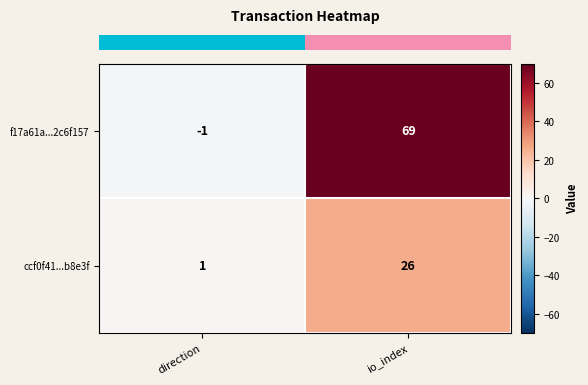

Reading left to right, list all the values displayed in this chart.

f17a61a...2c6f157: -1	69
ccf0f41...b8e3f: 1	26